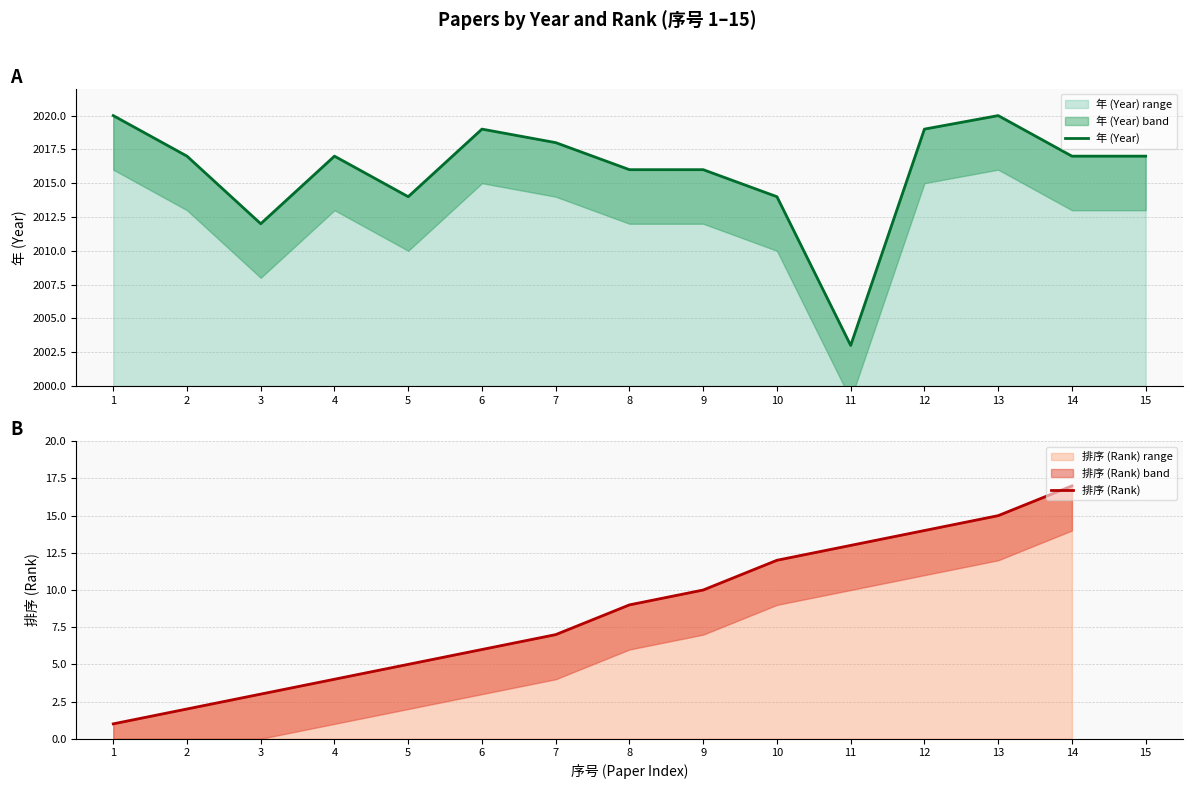

What are all the series names shown in the legend?

年 (Year), 排序 (Rank)